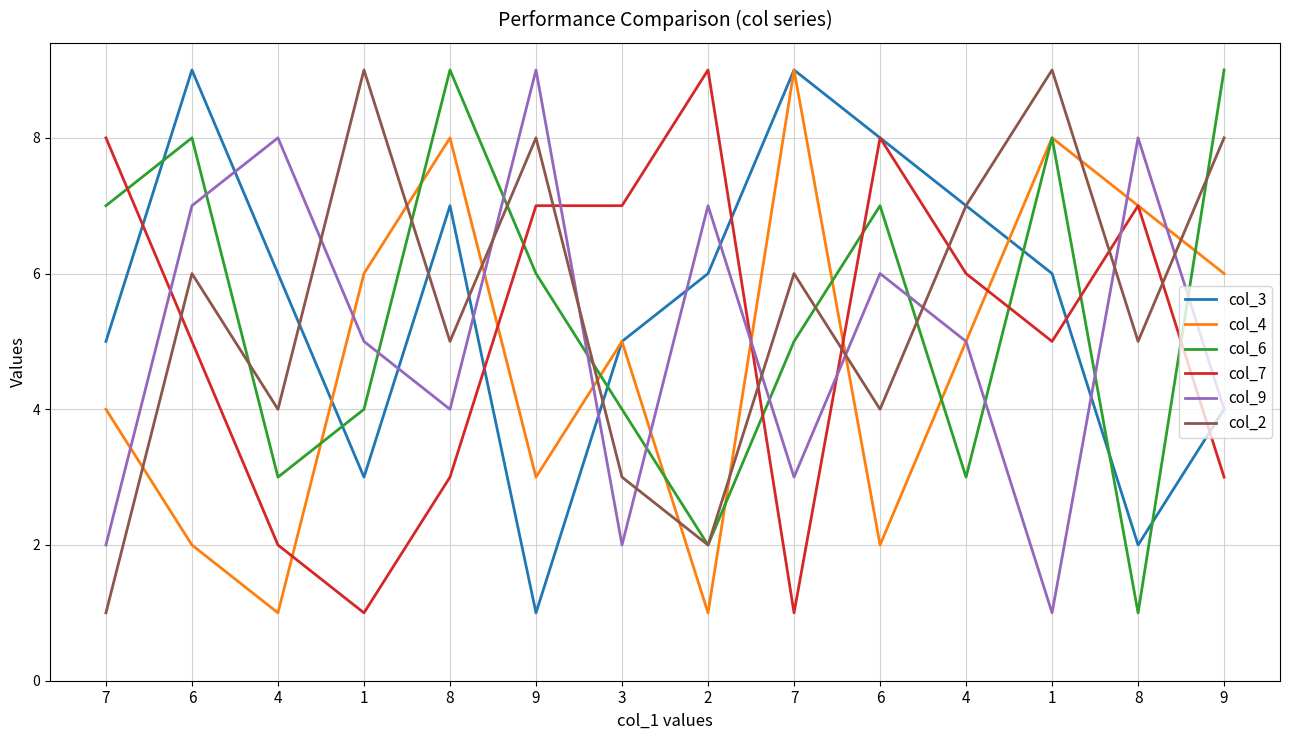

At which category is the sum across all series the highest?

6